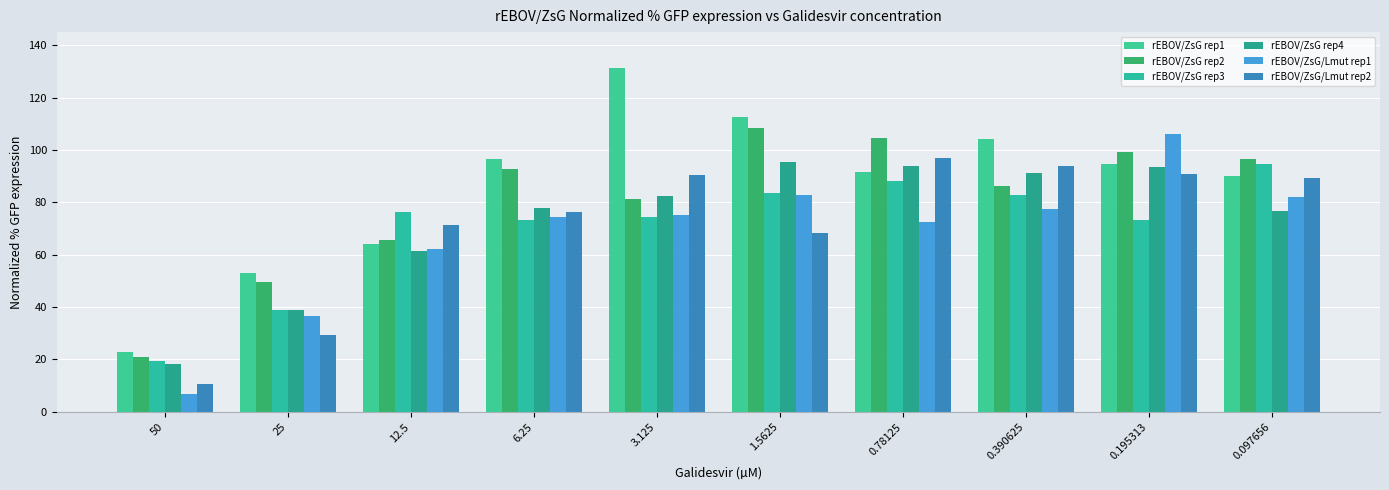

What position from the left is 0.097656?

10